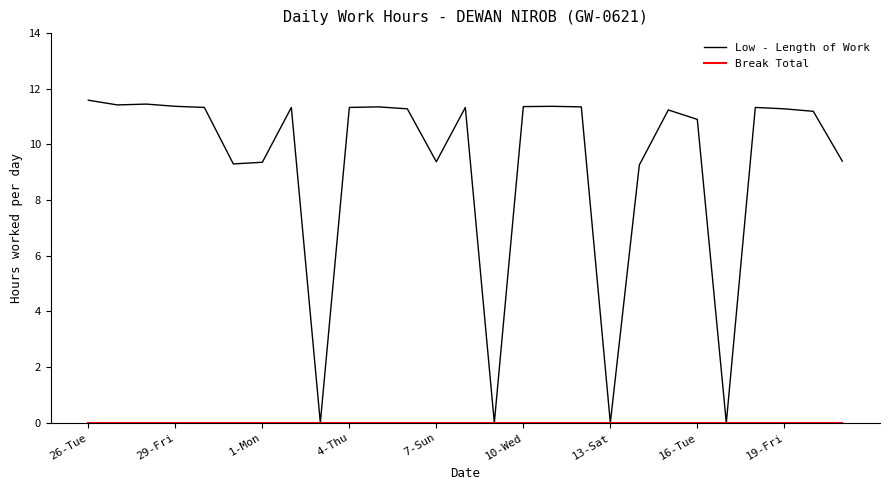

What is the difference between the maximum and minimum values in the Low - Length of Work series?

11.6